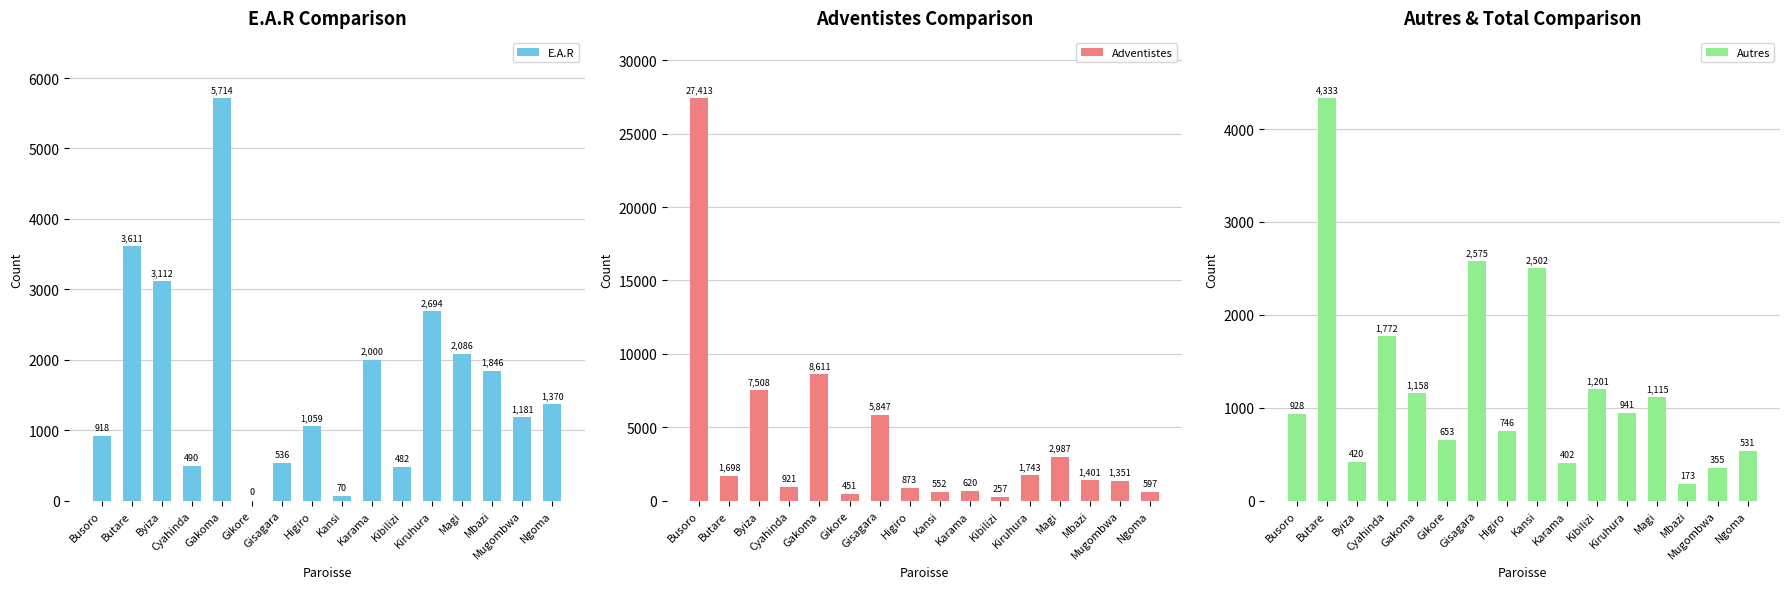

Which category has the highest value in the Autres series?

Butare